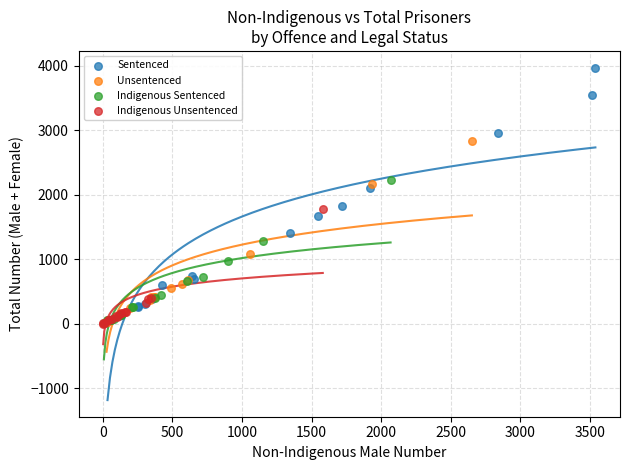

Which series has the largest Y range (max minus min)?

Sentenced